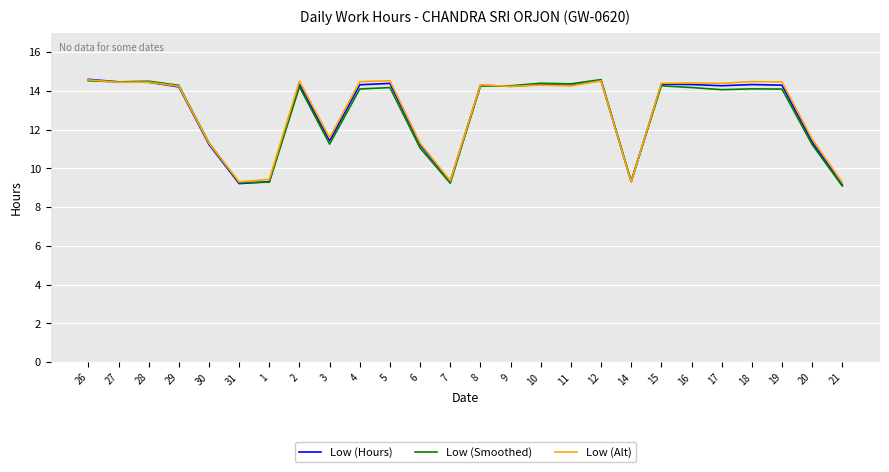

What position from the right is 1?

20